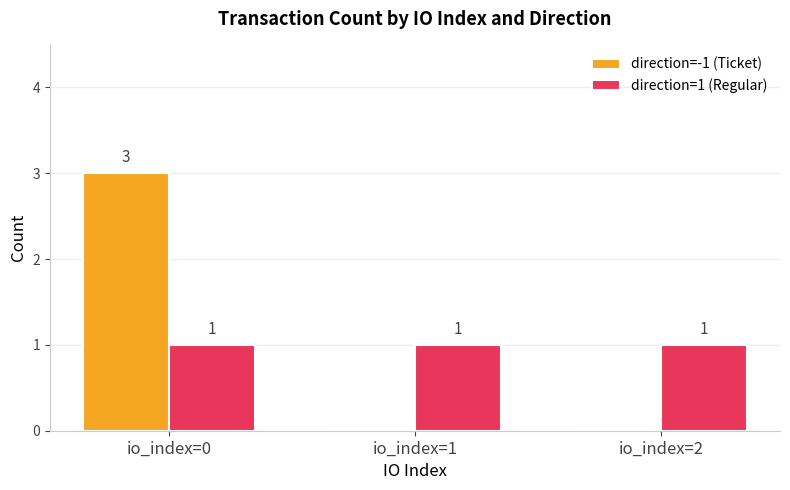

The value of direction=1 (Regular) at io_index=1 is 1. True or false?

True